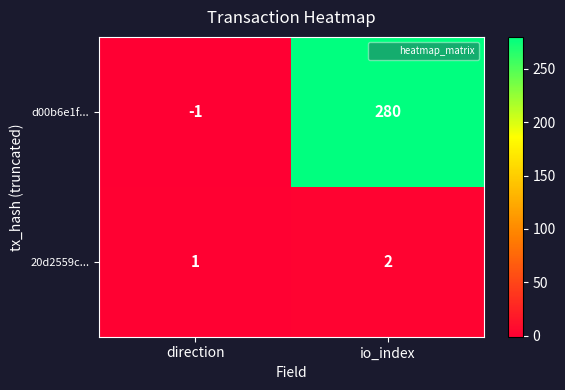

What is the total value across all series at io_index?

282